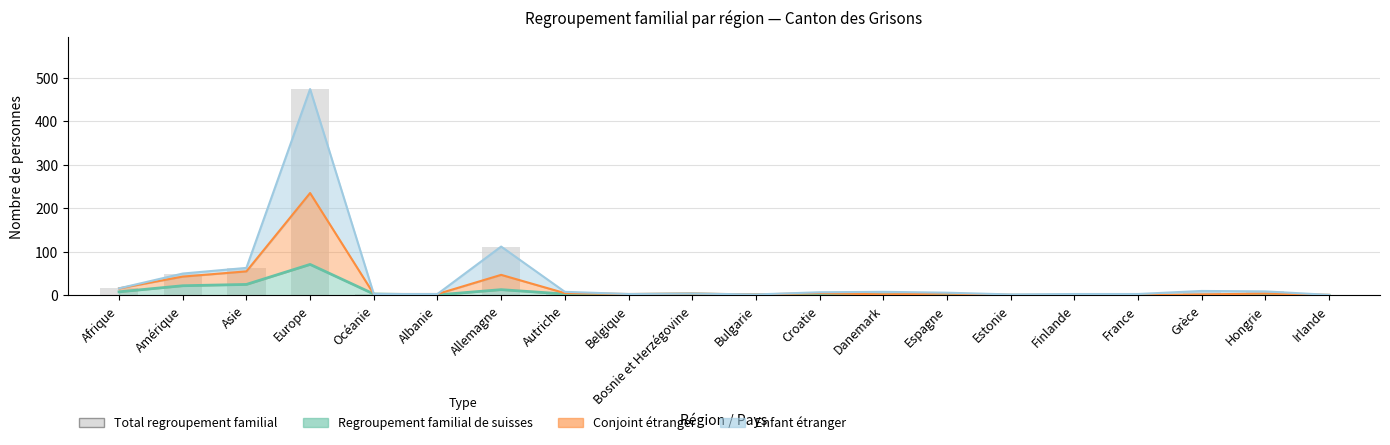

Reading left to right, list all the values displayed in this chart.

Afrique=16	Amérique=50	Asie=63	Europe=474	Océanie=3	Albanie=3	Allemagne=112	Autriche=8	Belgique=3	Bosnie et Herzégovine=4	Bulgarie=2	Croatie=7	Danemark=8	Espagne=6	Estonie=2	Finlande=3	France=3	Grèce=10	Hongrie=9	Irlande=1